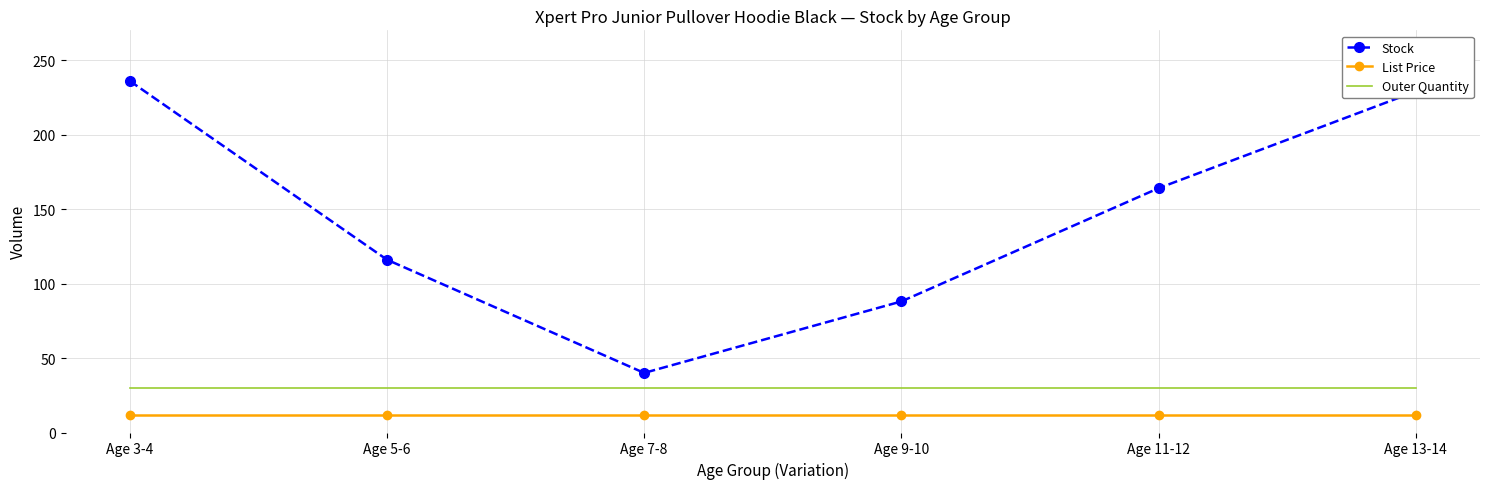

At Age 13-14, list the series in order from largest to smallest.

Stock, Outer Quantity, List Price